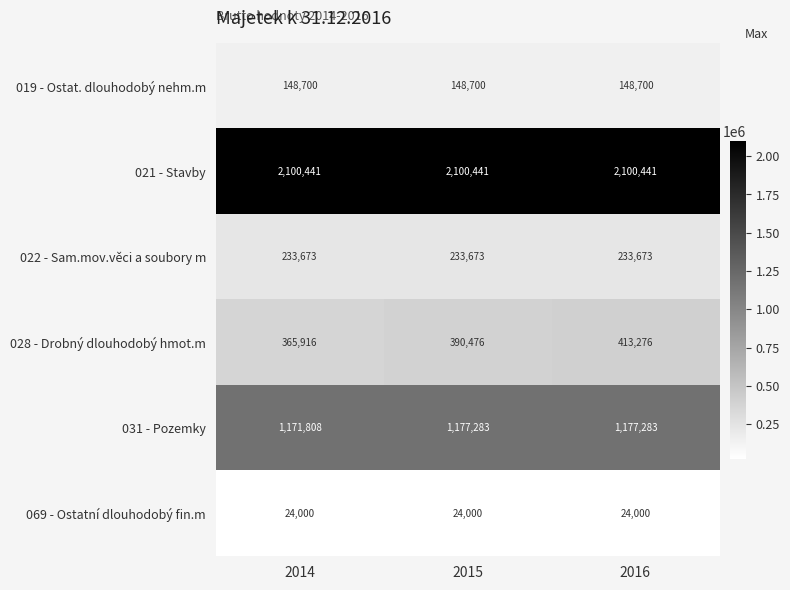

True or false: 022 - Sam.mov.věci a soubory m has a value of 116834 at 2016.

False